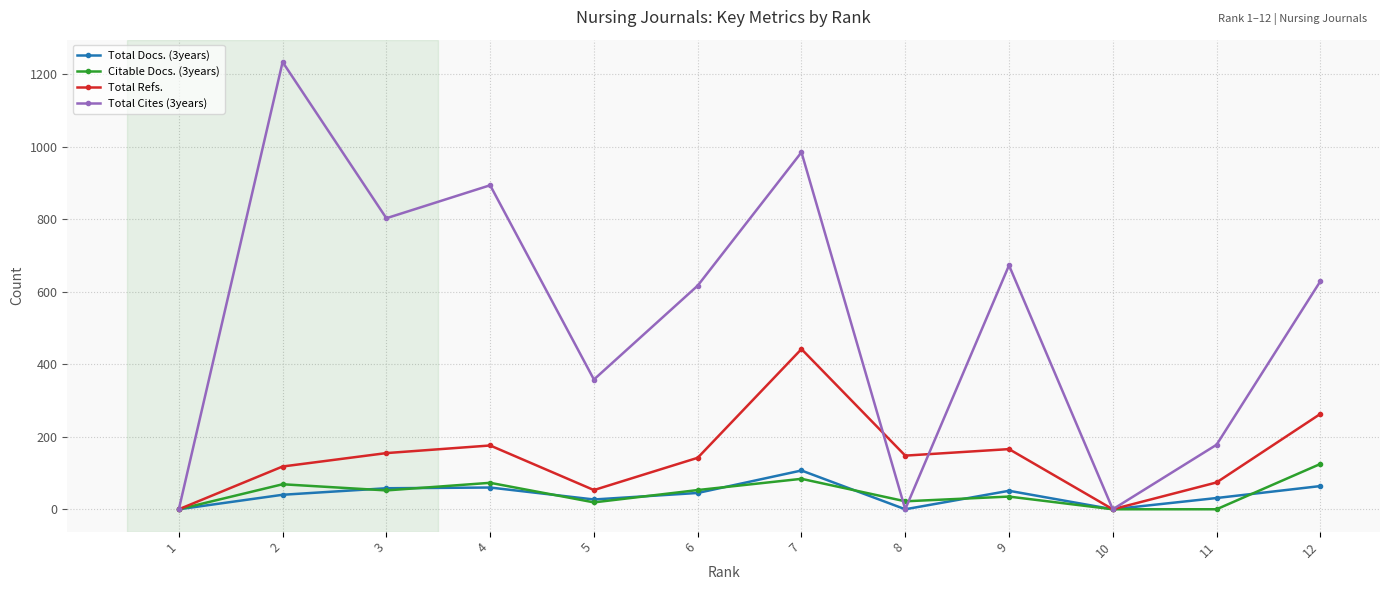

What is the maximum value for Total Refs.?

442